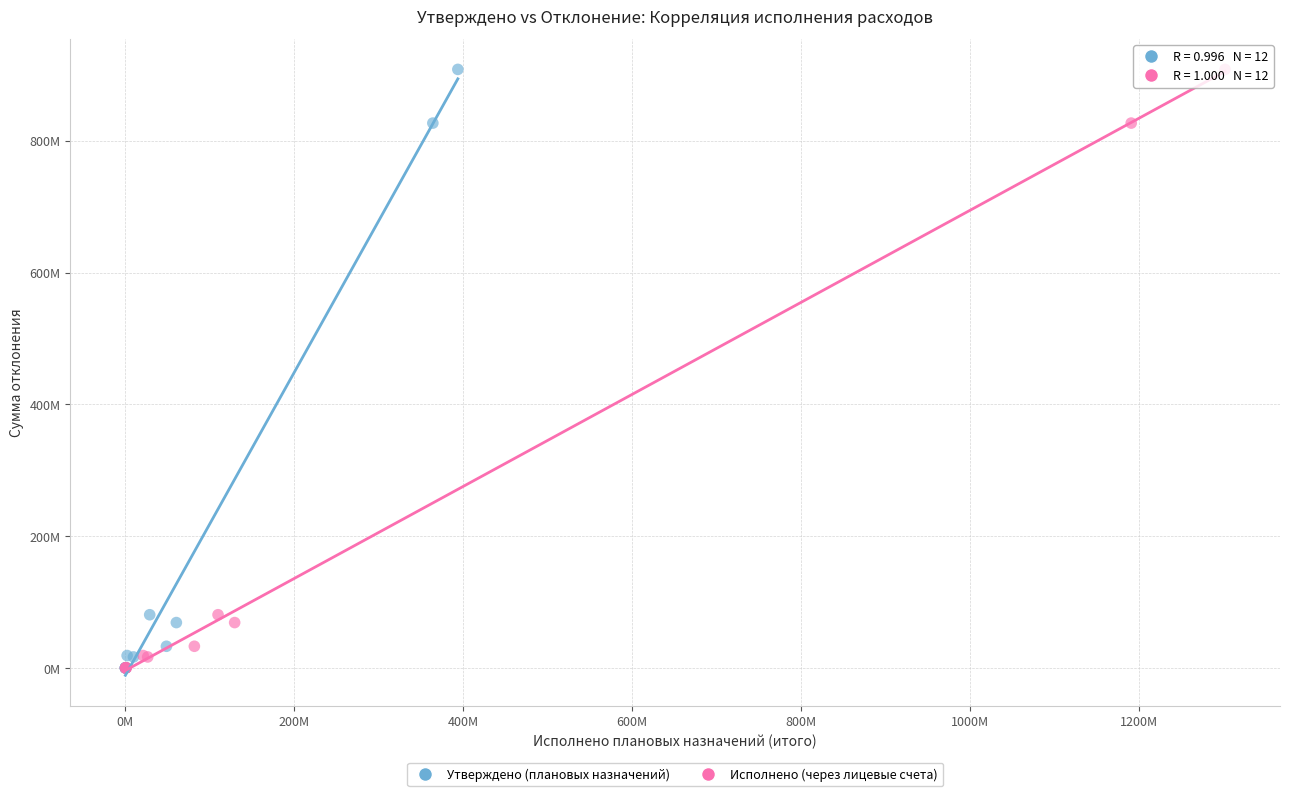

What are all the series names shown in the legend?

Утверждено (плановых назначений), Исполнено (через лицевые счета)